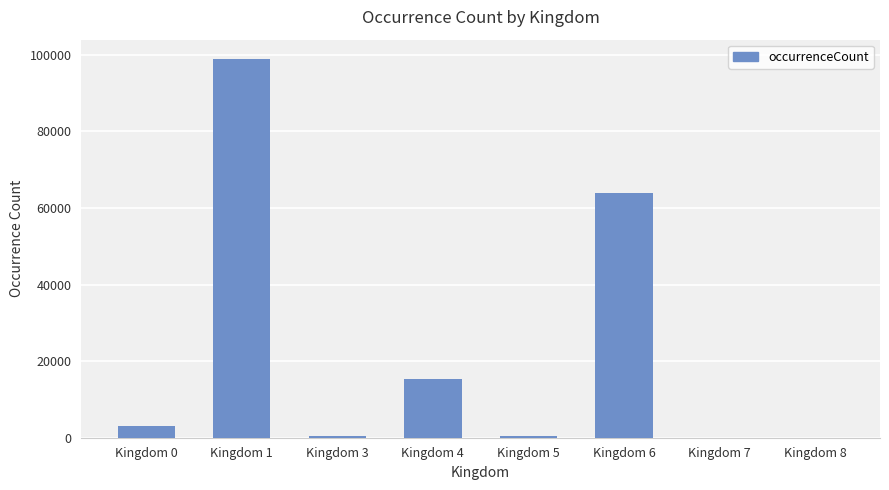

What is the average value?

22753